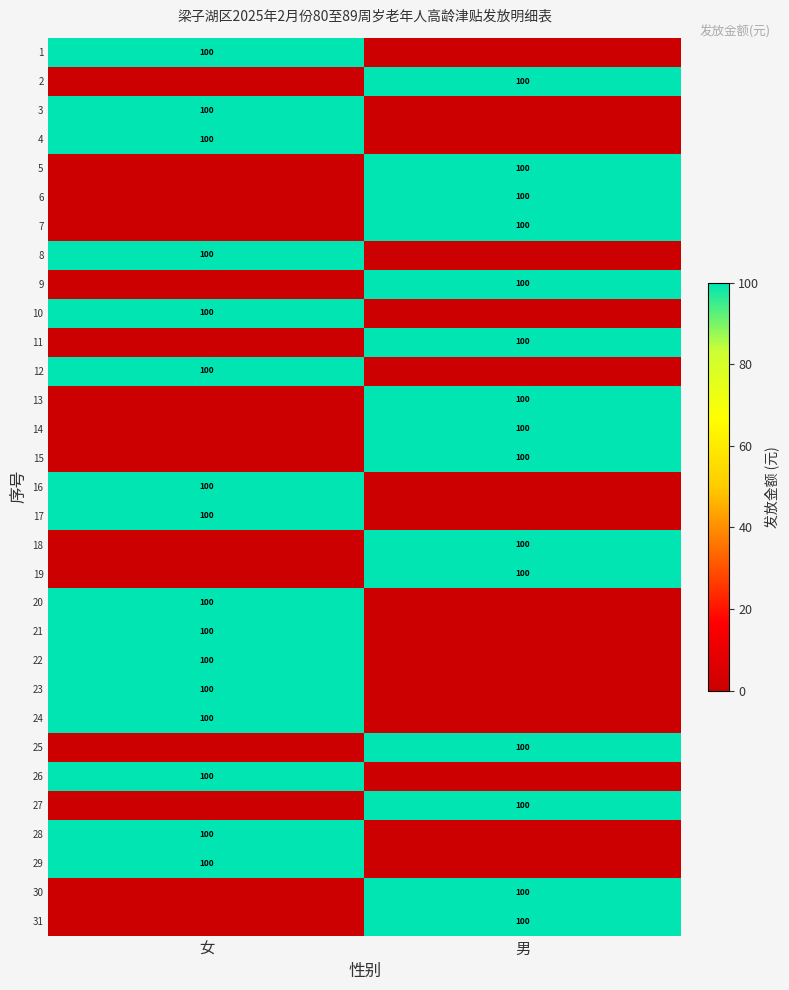

The value of 10 at 女 is 100. True or false?

True